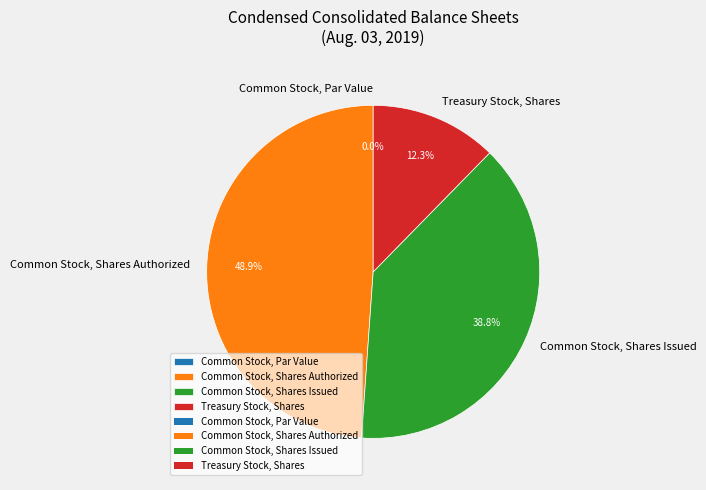

What is the change in value from Common Stock, Shares Issued to Treasury Stock, Shares?

-7035719.0